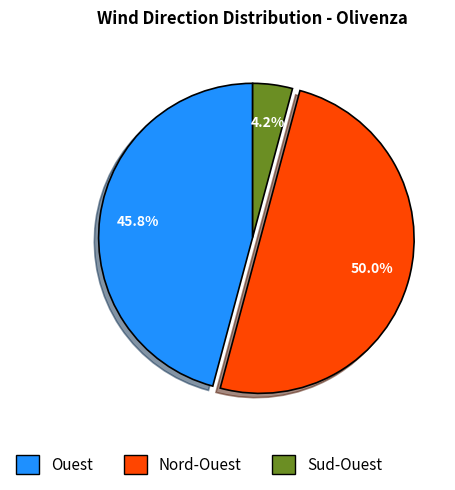

How many slices are in this pie chart?

3